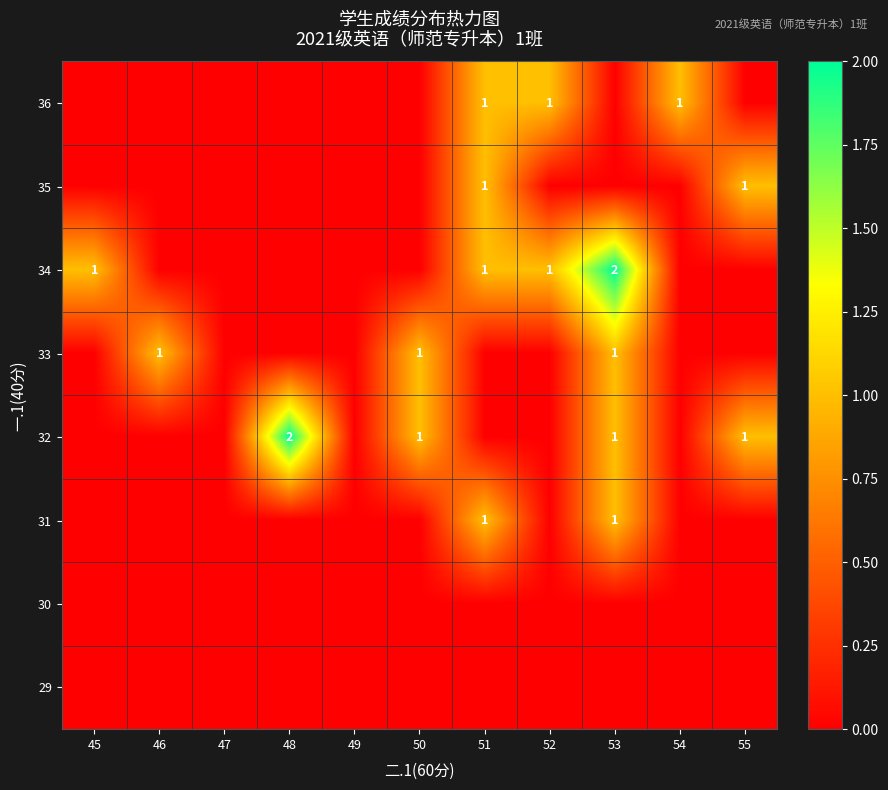

True or false: 32 has a value of 3 at 48.

False